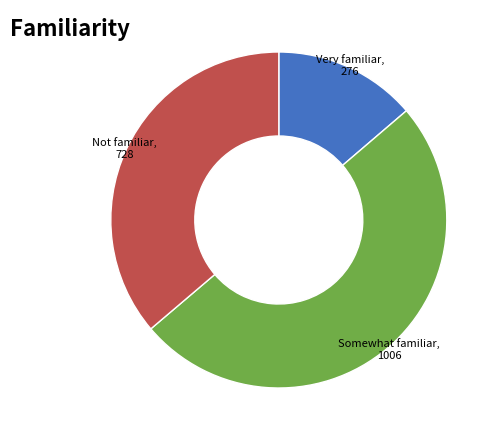

How many slices are in this pie chart?

3